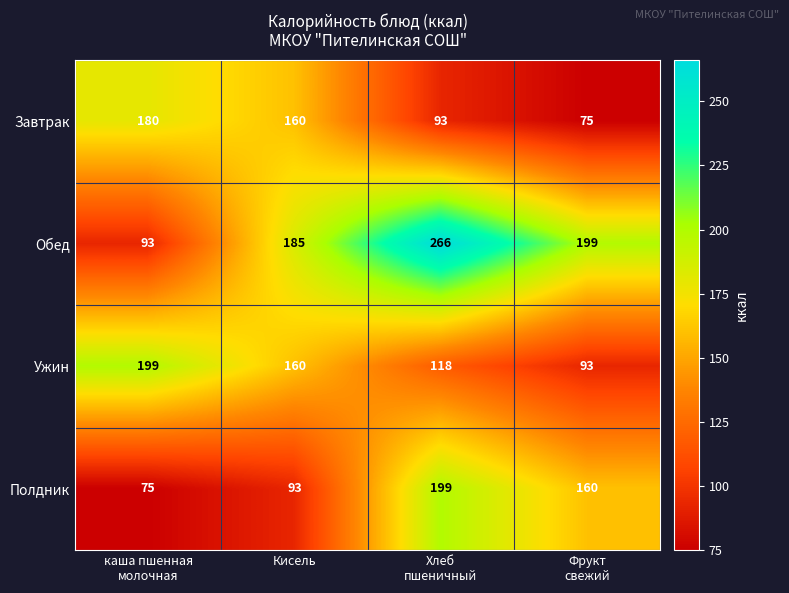

At which category is the sum across all series the highest?

Хлеб
пшеничный